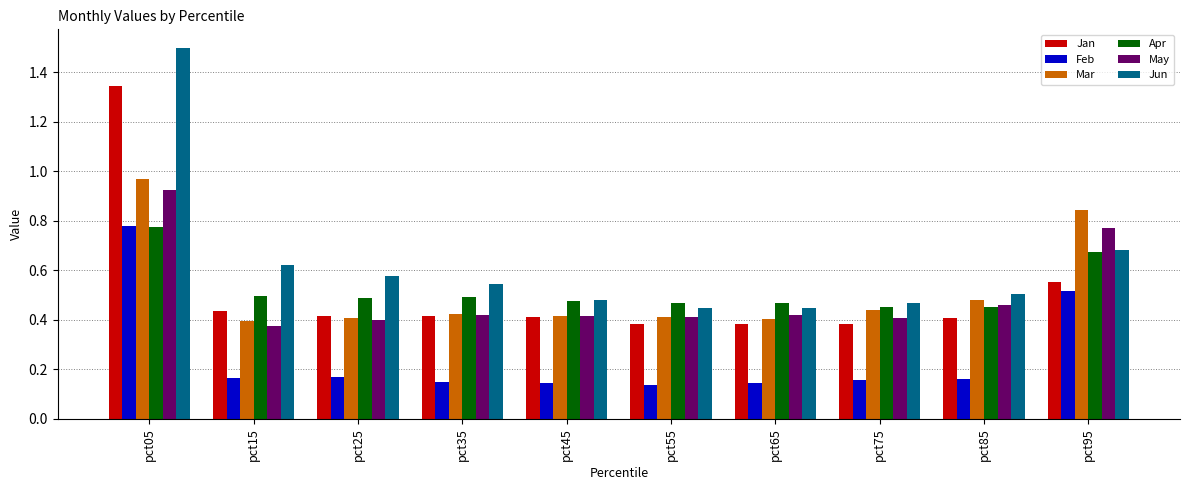

How many Jan values are between 0 and 1?

9